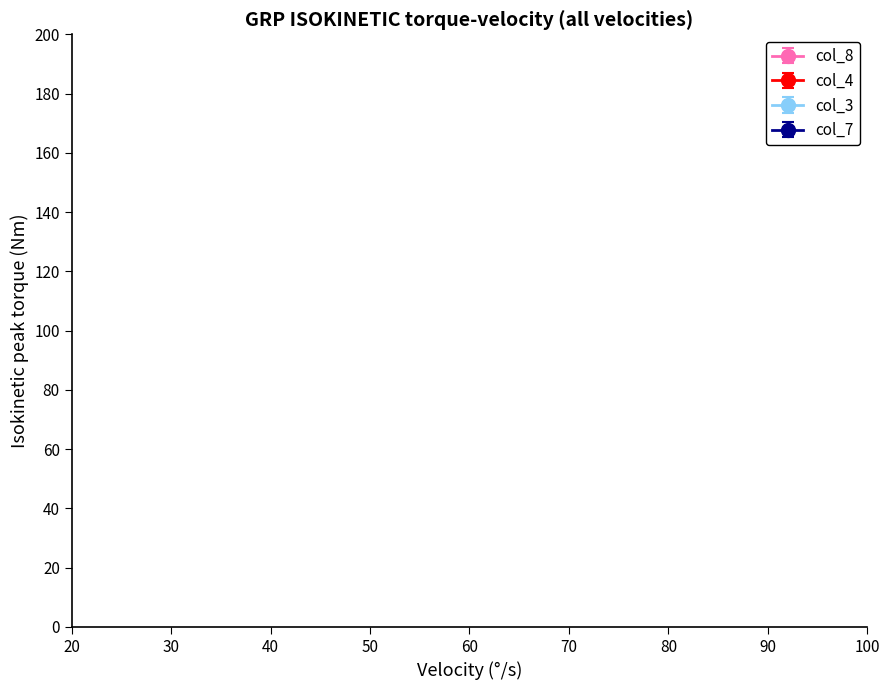

True or false: col_4 has more than 1 interior local peaks.

True